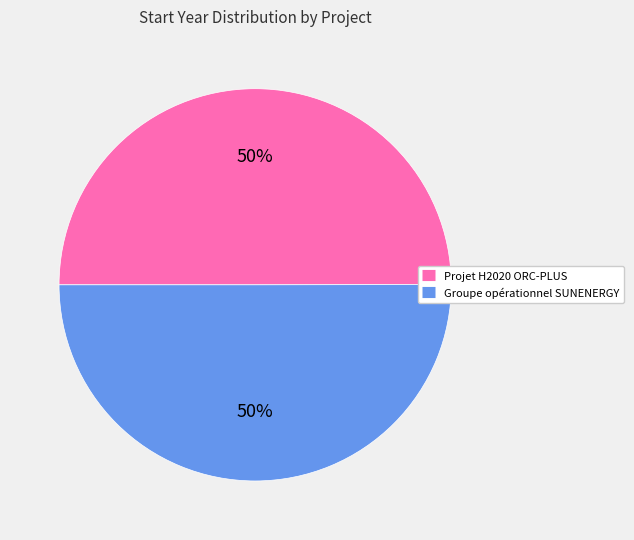

To the nearest percent, what is the combined percentage of Projet H2020 ORC-PLUS and Groupe opérationnel SUNENERGY?

100%